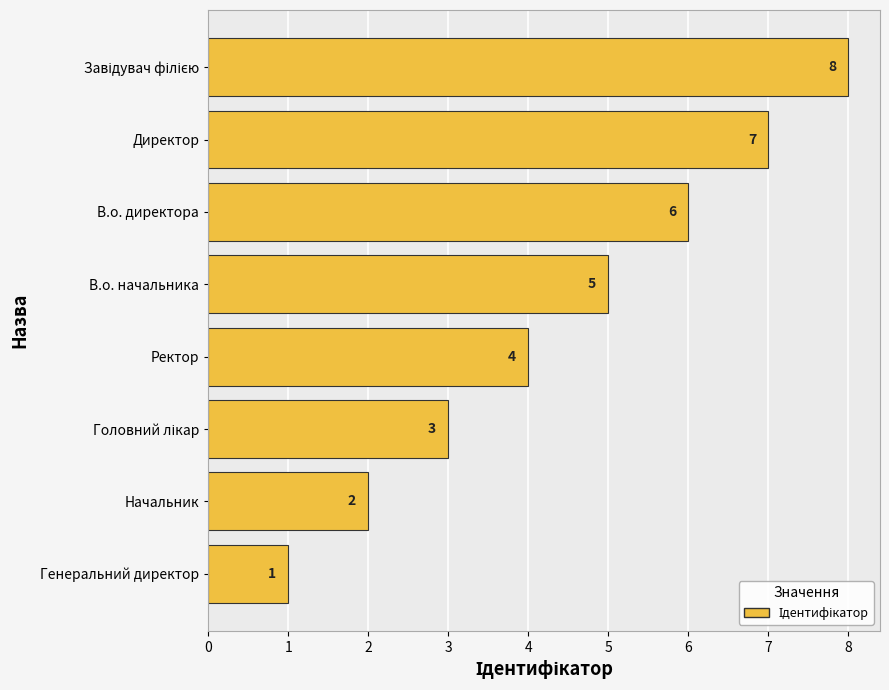

What is the ratio of the value at В.о. начальника to the value at Директор?

0.7